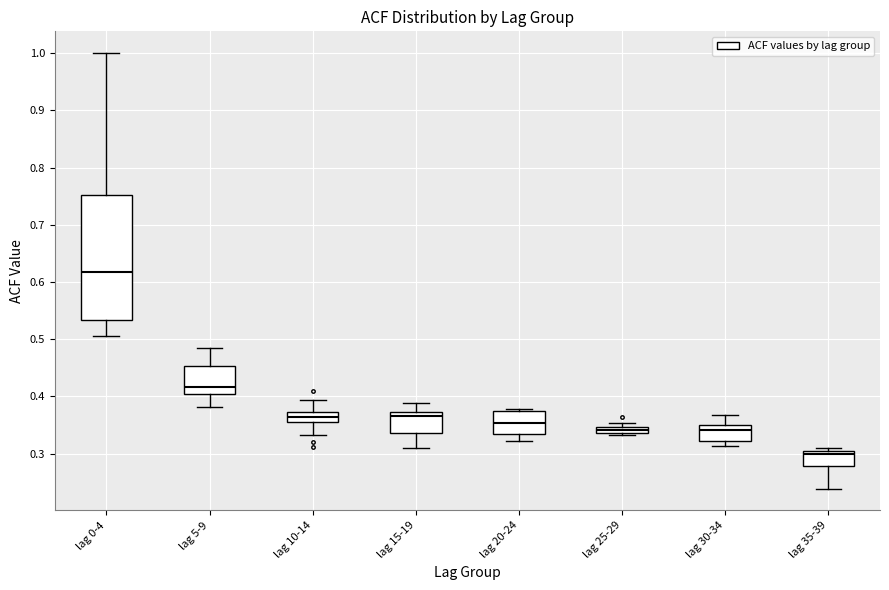

Where does the lower whisker of the box for lag 15-19 end on the y-axis? The values are not printed on the chart, so give them approximately, as read against the axis.

0.31